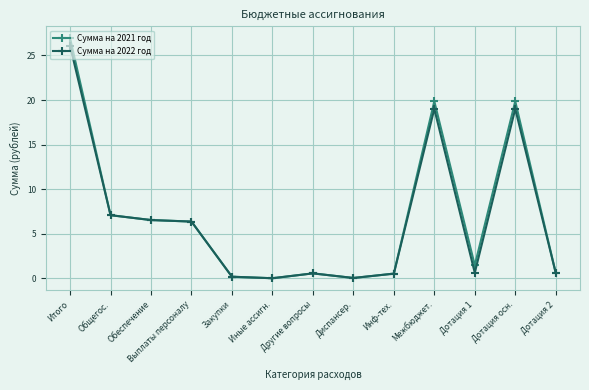

Which category has the highest value across all series?

Итого